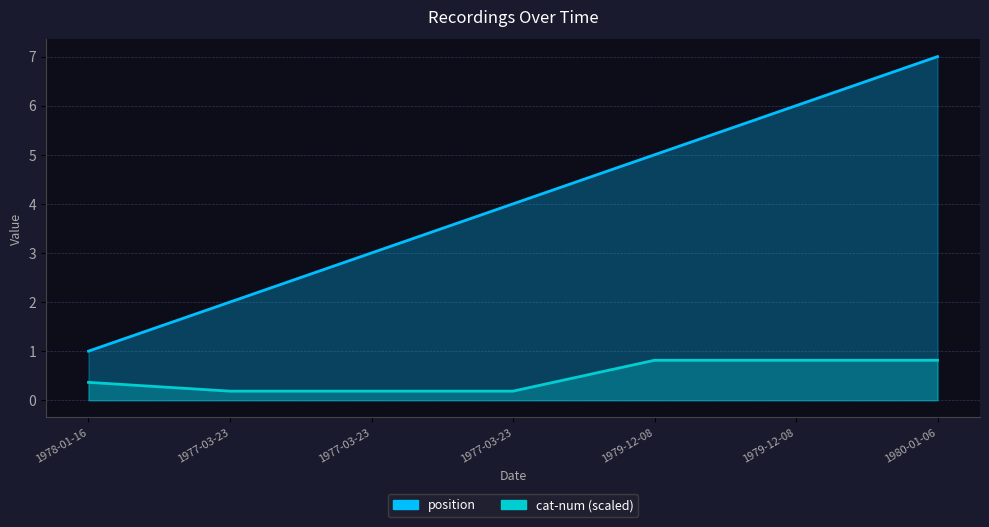

What is the value of the cat-num point at the 3rd from the left?

0.2